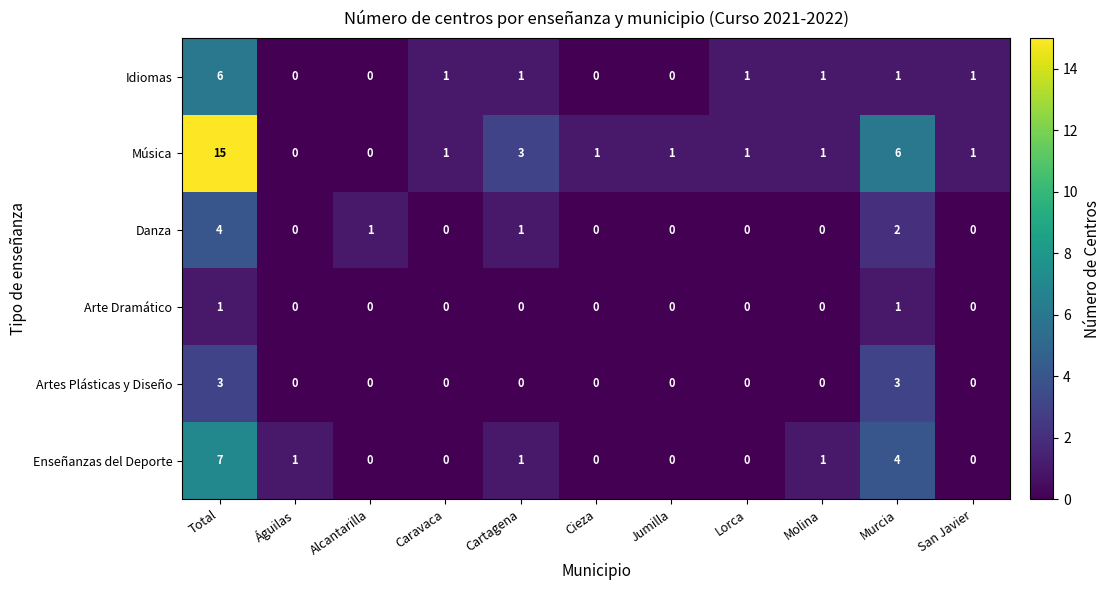

What is the difference between the highest and lowest values at Total?

14